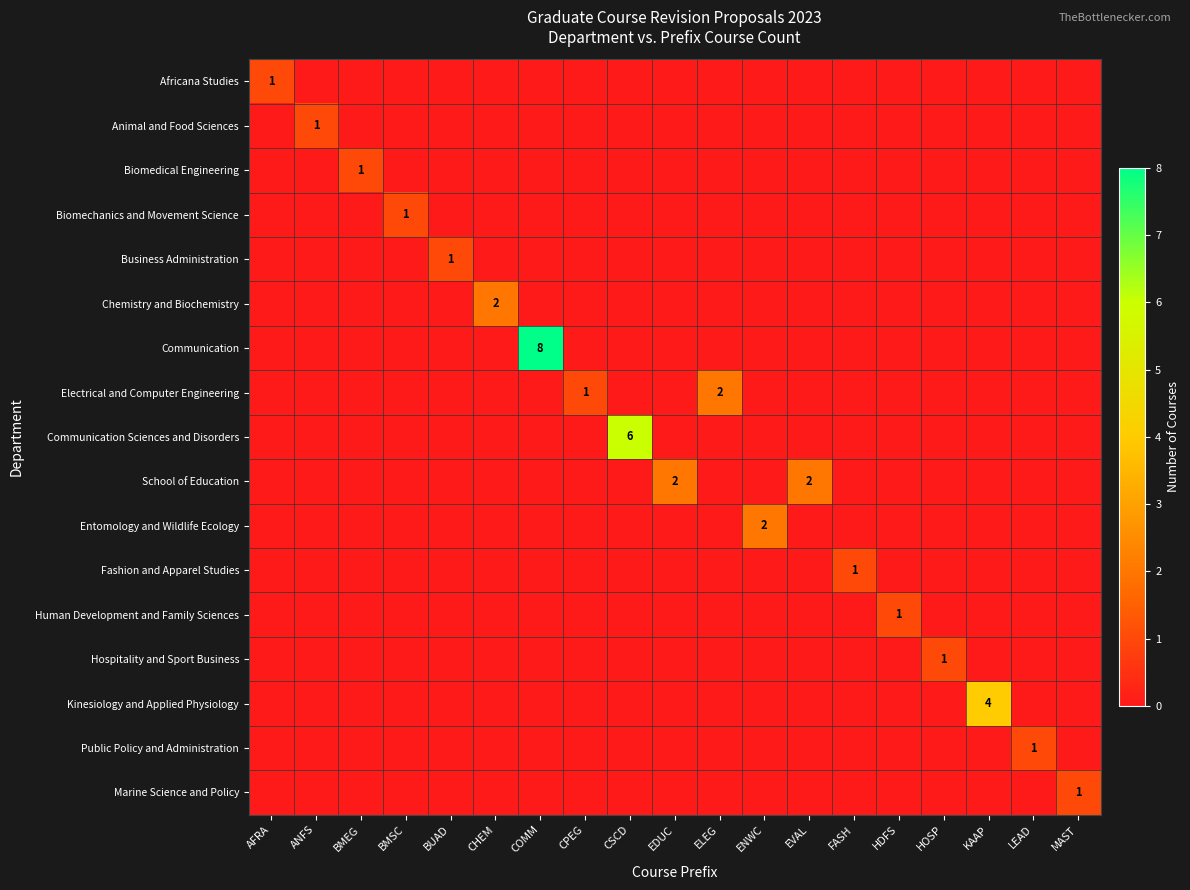

Which series has the largest range (max minus min)?

Communication